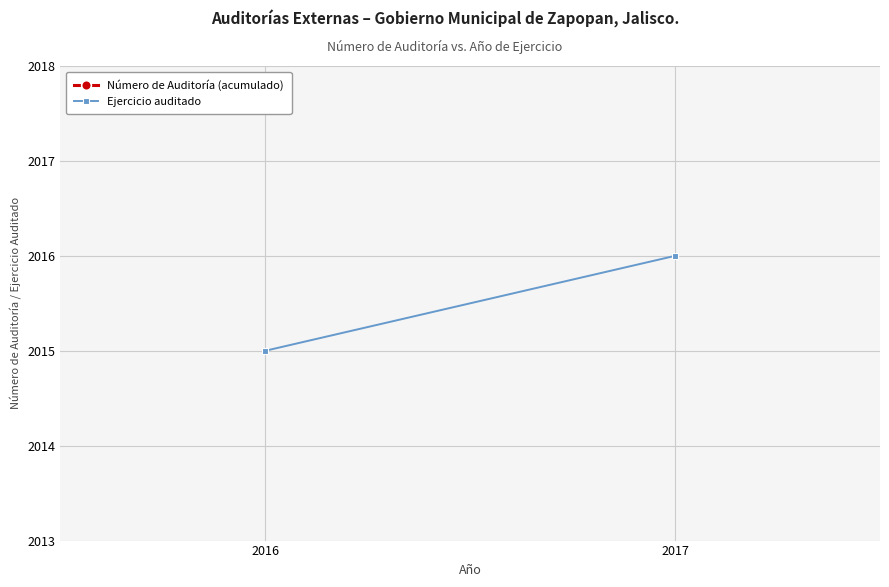

How many Ejercicio auditado values are between 2015 and 2016?

2